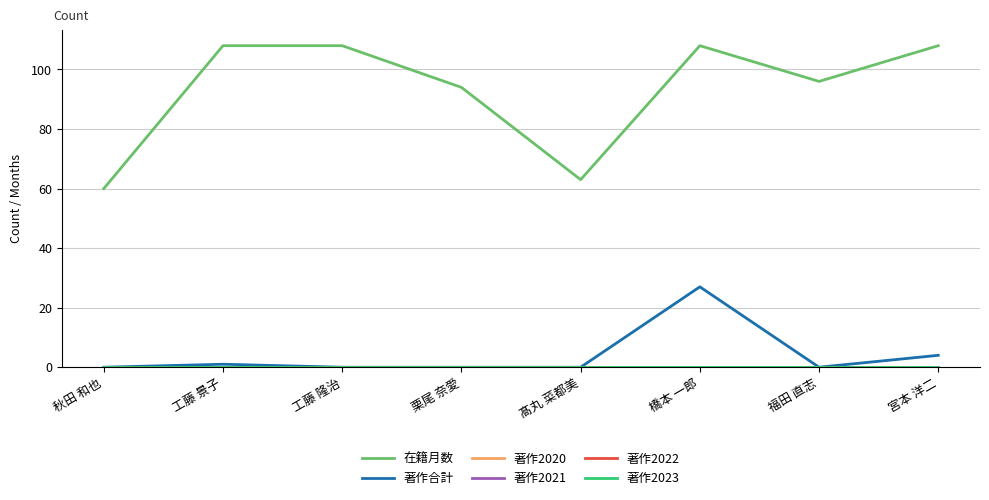

List the labels in order of 著作2022 value, largest first.

秋田 和也, 工藤 景子, 工藤 隆治, 栗尾 奈愛, 髙丸 菜都美, 橋本 一郎, 福田 直志, 宮本 洋二